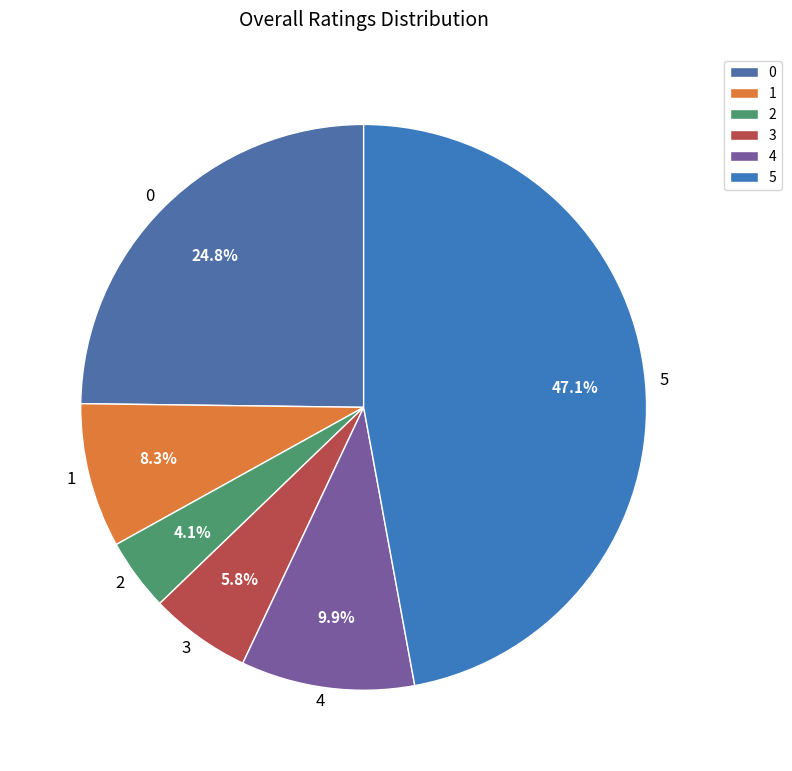

What is the largest slice in the pie chart?

5